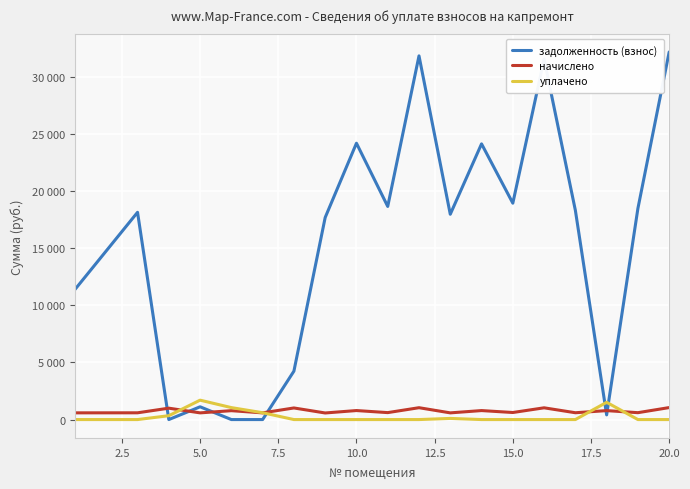

Which series ends up on top after the final intersection of задолженность (взнос) and уплачено?

задолженность (взнос)